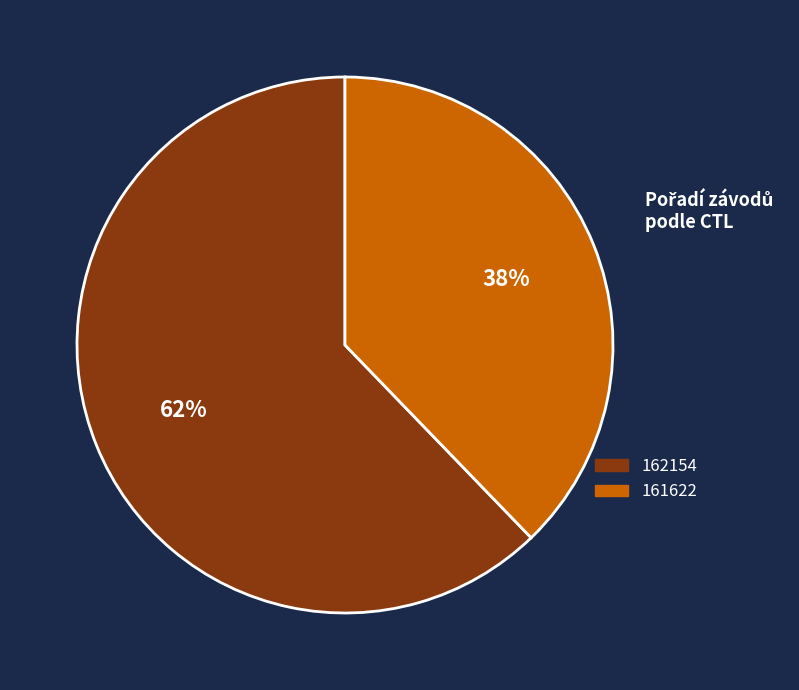

Which category has the smallest portion of the pie?

161622